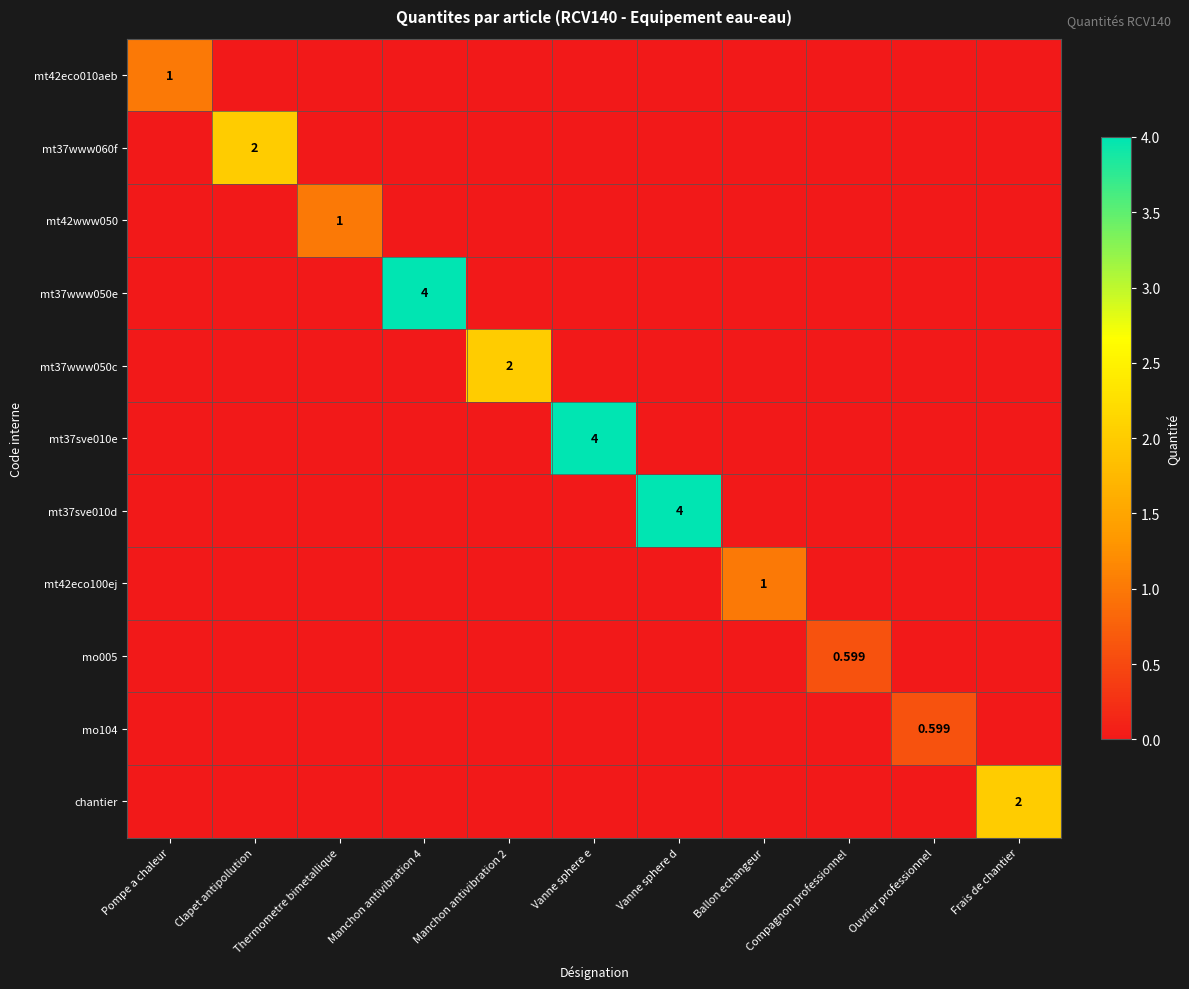

What is the highest value of the mt37www050c series?

2.0